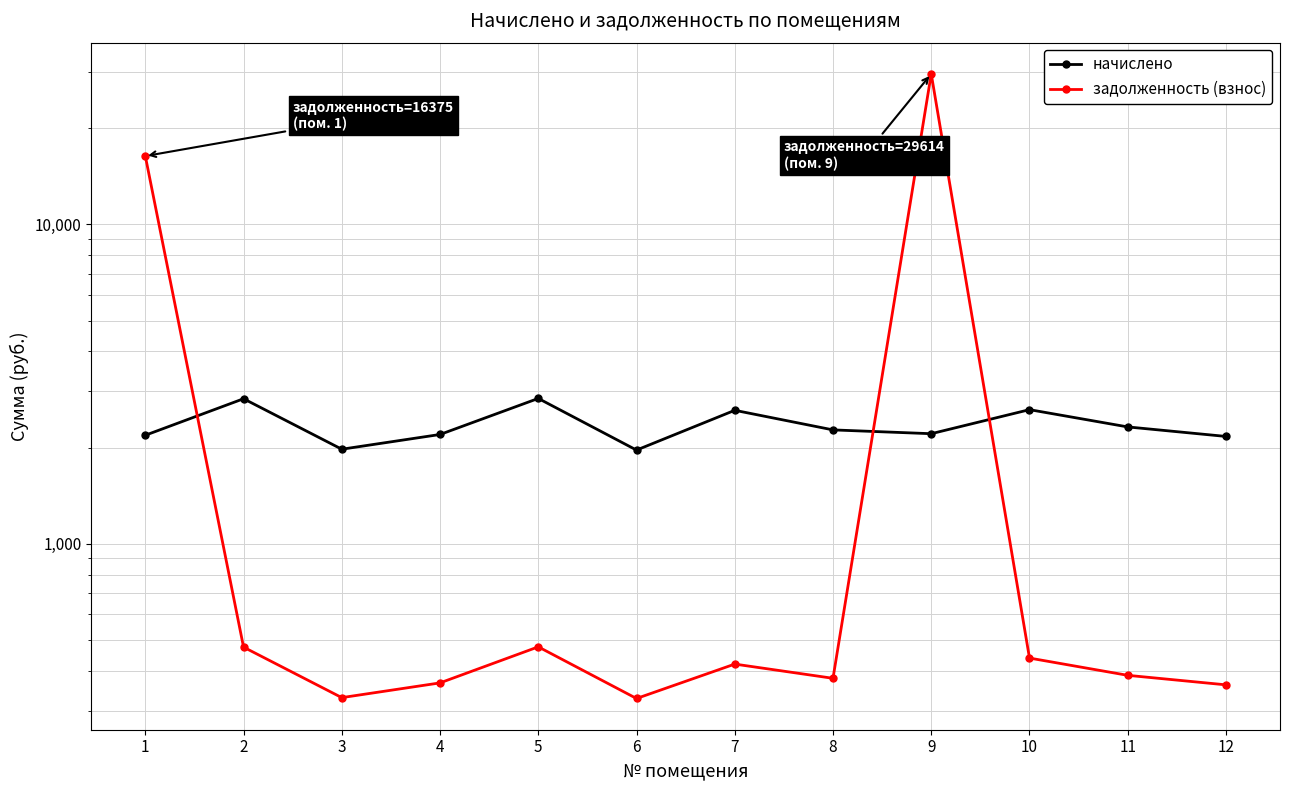

Which has a higher value, 10 or 12?

10